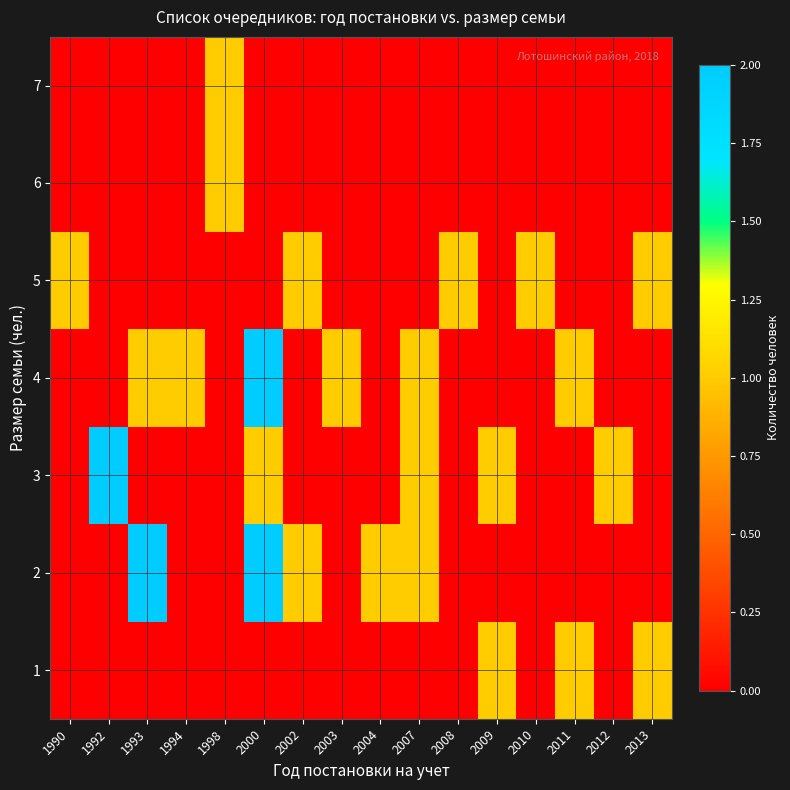

At how many categories does at least one series exceed 0?

16